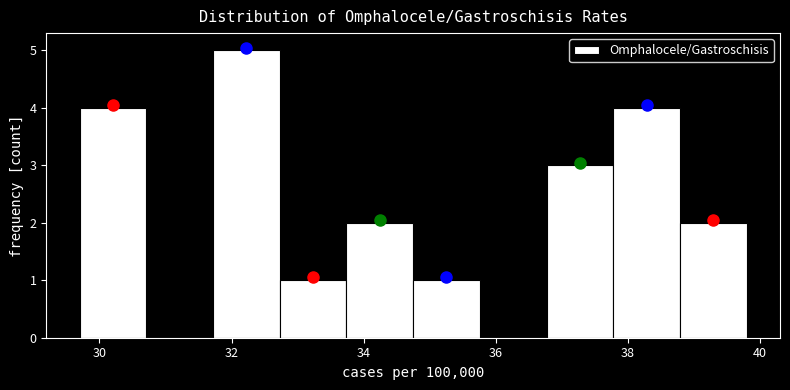

Reading left to right, list every bar in this chart as the range it spans on the x-axis followed by its height. Neither the bar edges nor the heights are printed on the chart, so give them approximately, as read against the axes.

29.8 to 30.8: 4
30.8 to 31.8: 0
31.8 to 32.8: 5
32.8 to 33.8: 1
33.8 to 34.8: 2
34.8 to 35.8: 1
35.8 to 36.8: 0
36.8 to 37.8: 3
37.8 to 38.8: 4
38.8 to 39.8: 2